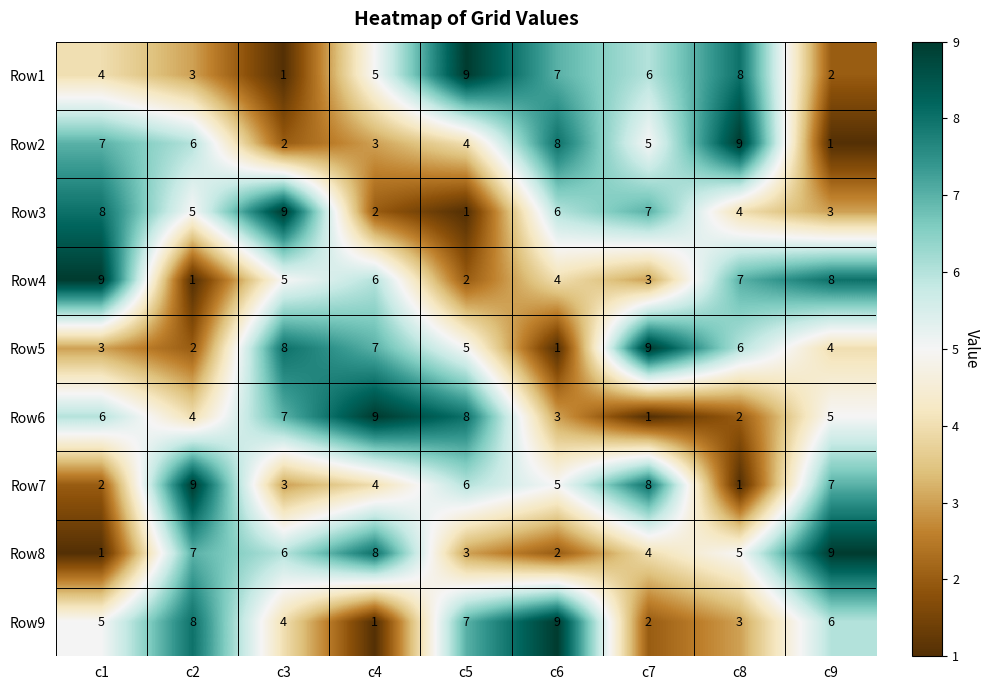

Between c2 and c6, which series saw the biggest shift?

Row8